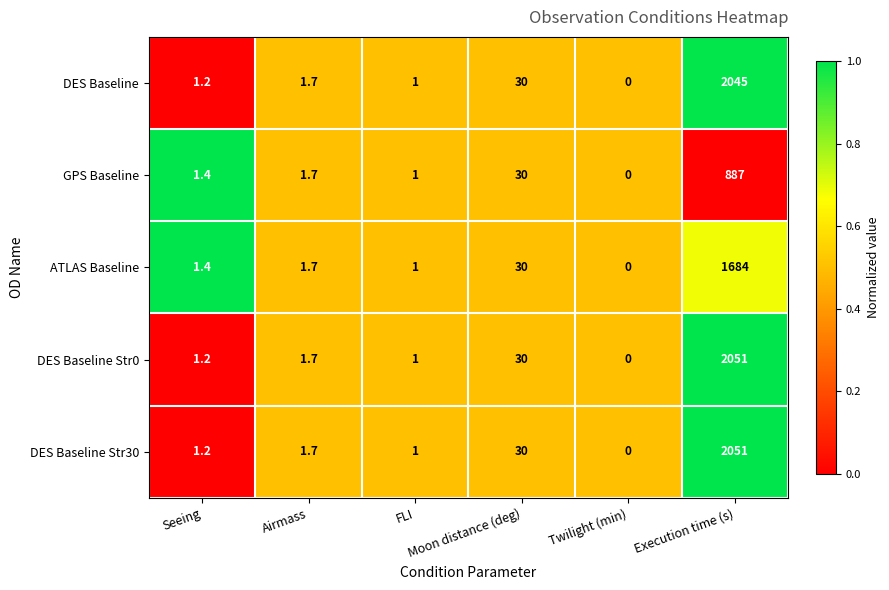

What is the difference between the maximum and minimum values in the DES Baseline Str0 series?

2051.0